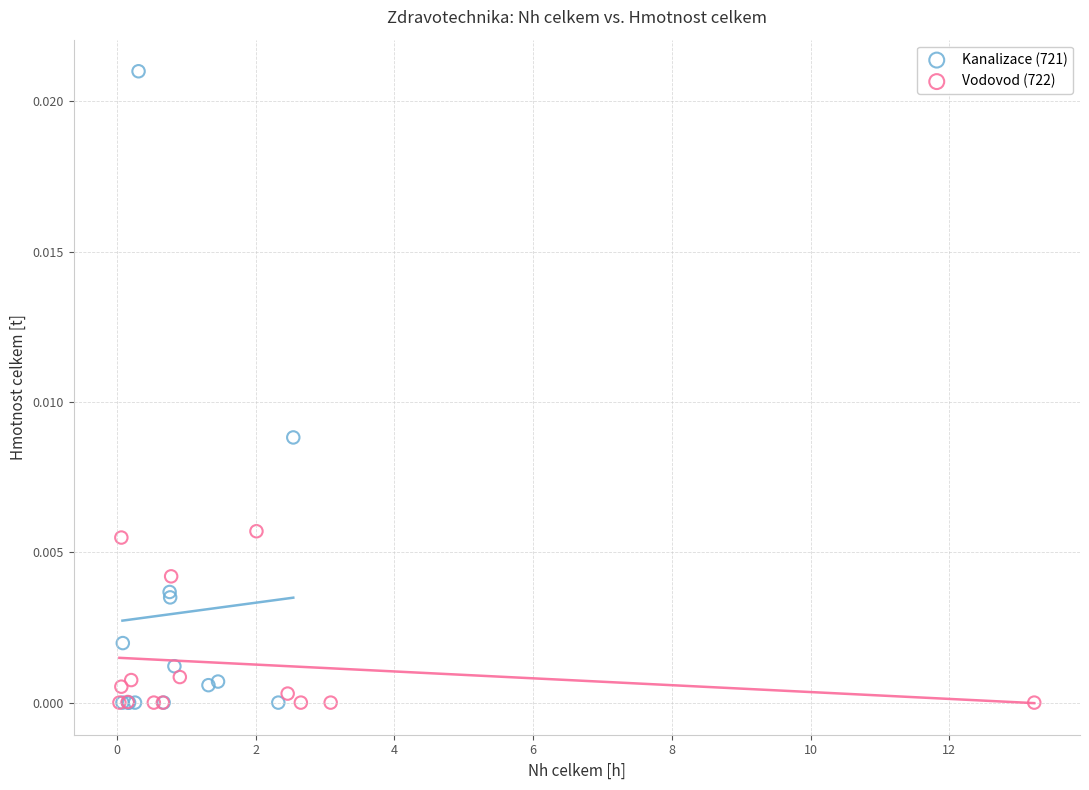

What are all the series names shown in the legend?

Kanalizace (721), Vodovod (722)